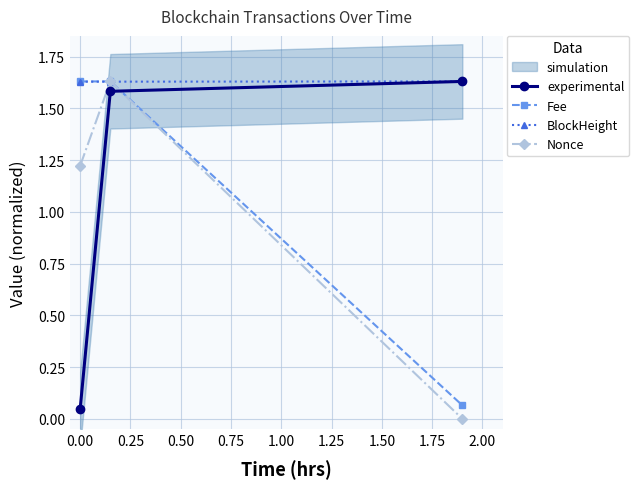

Between 0.00 and 0.25, which is larger?

0.25